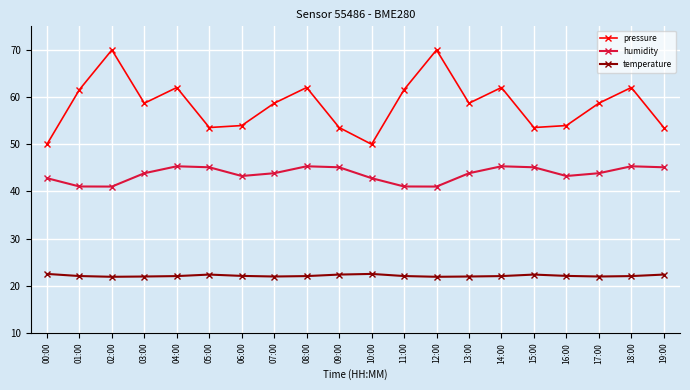

Rank the series by their maximum value, from highest to lowest.

pressure, humidity, temperature